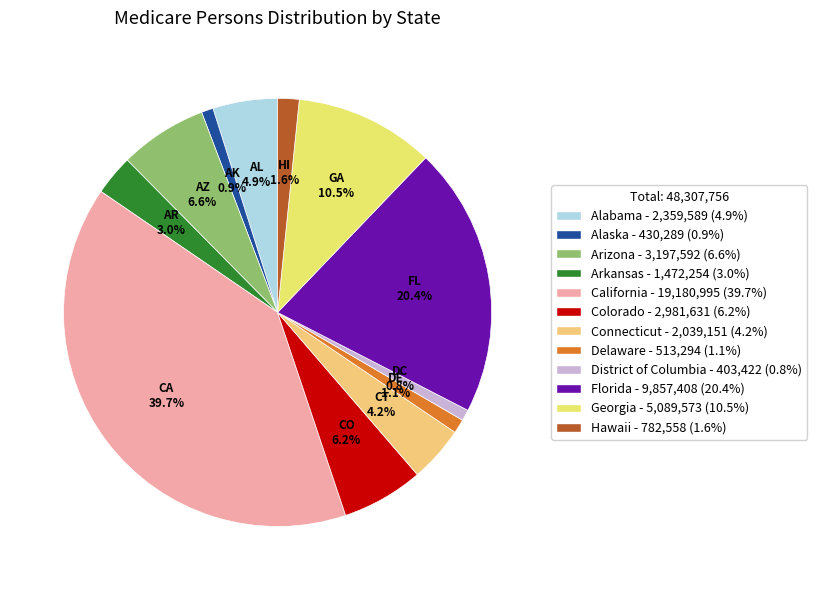

Is there a majority slice in this chart?

No